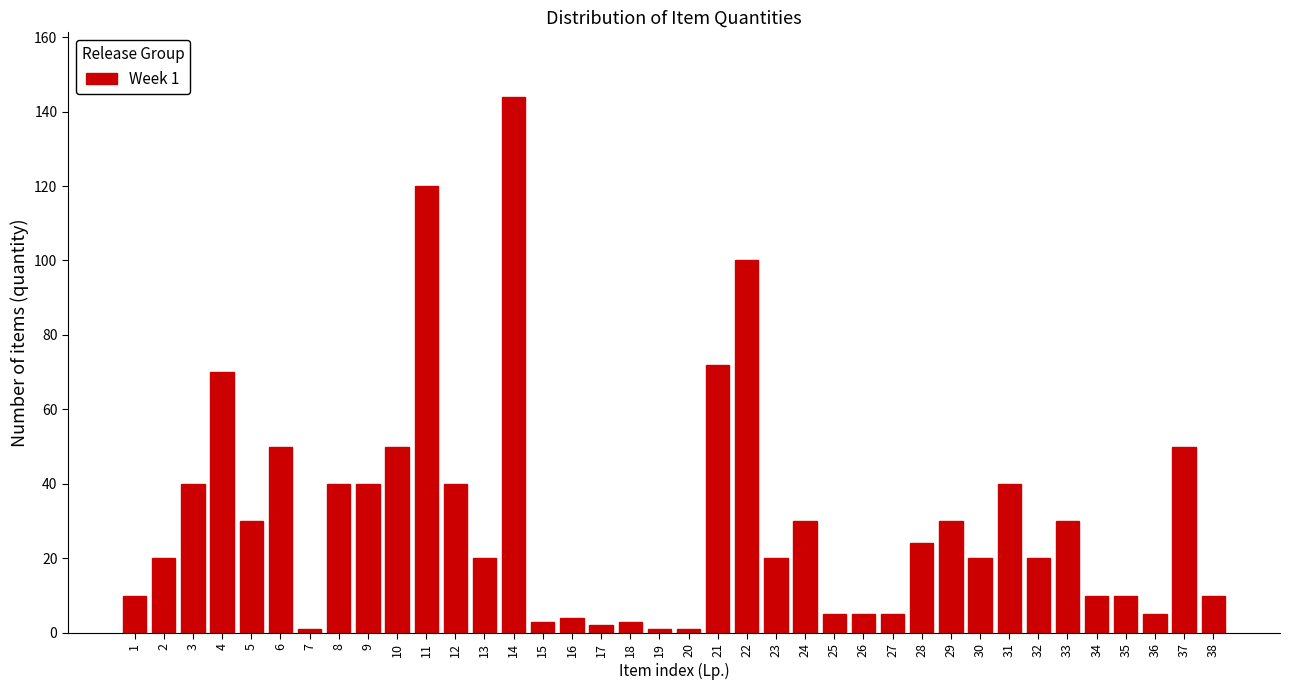

What is the greatest value displayed?

144